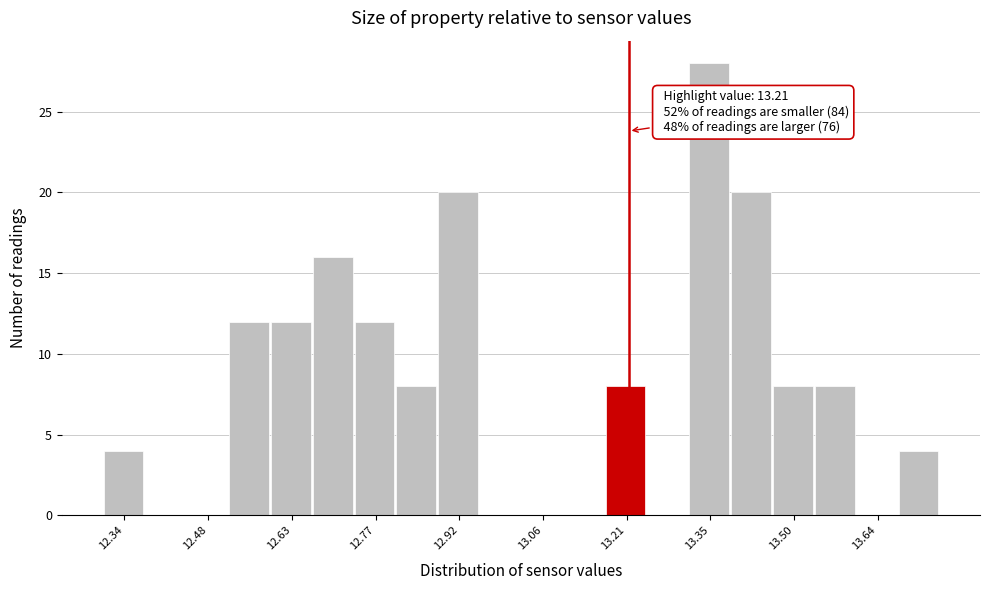

Around what value on the x-axis is the tallest bar? Give the approximate position of its centre, as read against the axis.

13.34